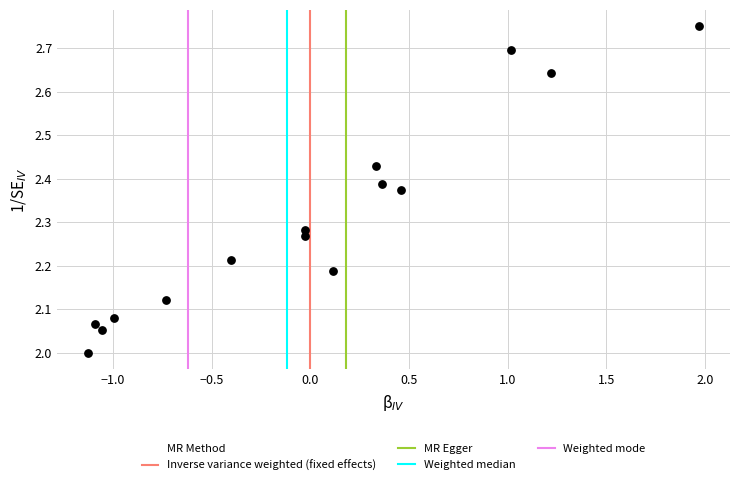

What is the range of X values (max minus min)?

3.1